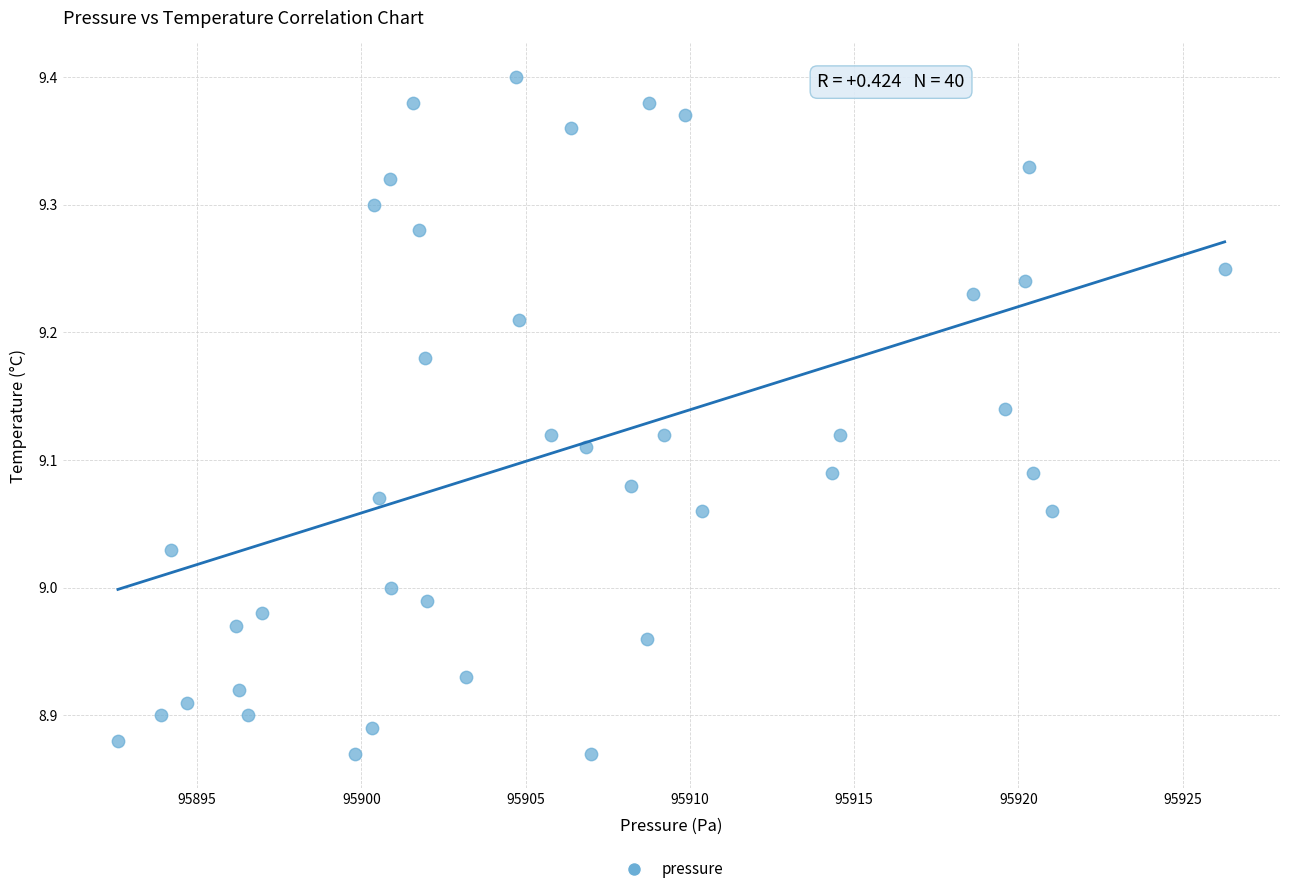

What is the range of X values (max minus min)?

33.7